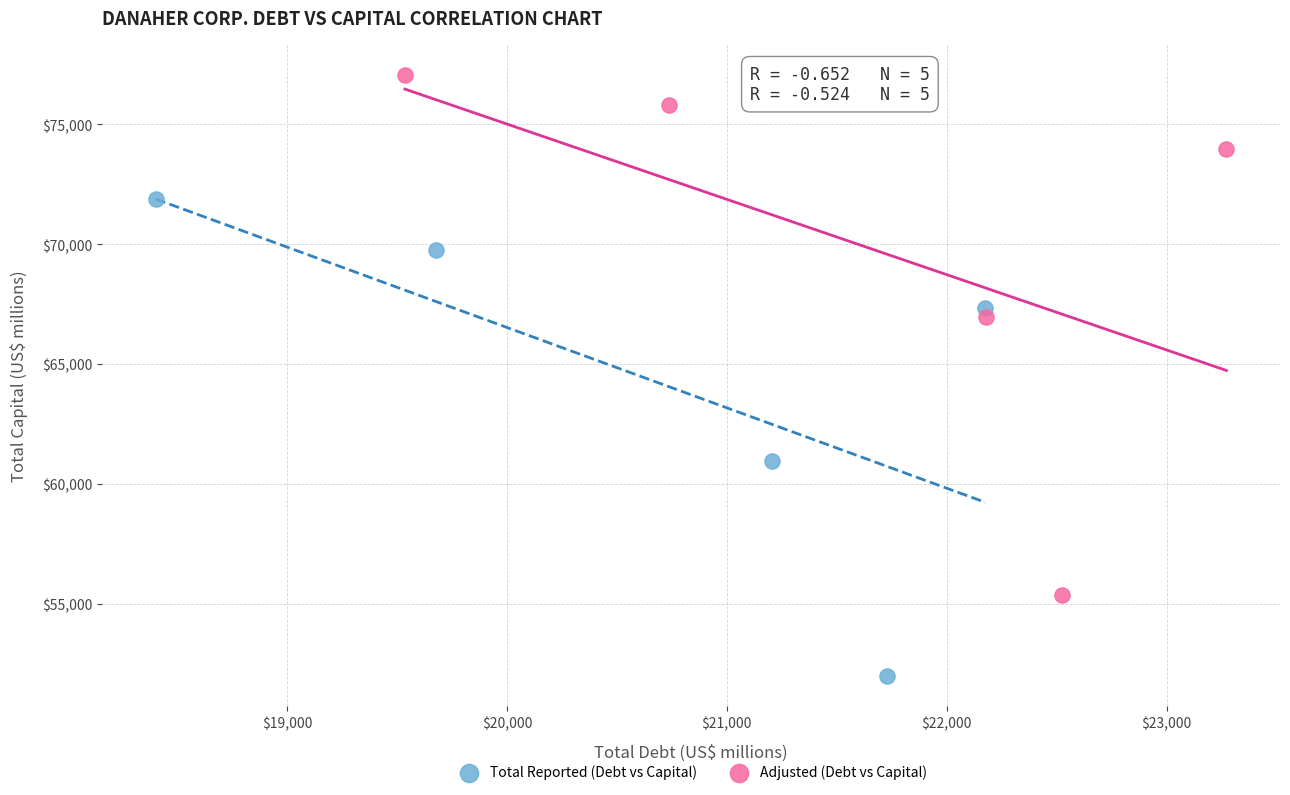

Which series reaches the minimum Y coordinate?

Total Reported (Debt vs Capital)